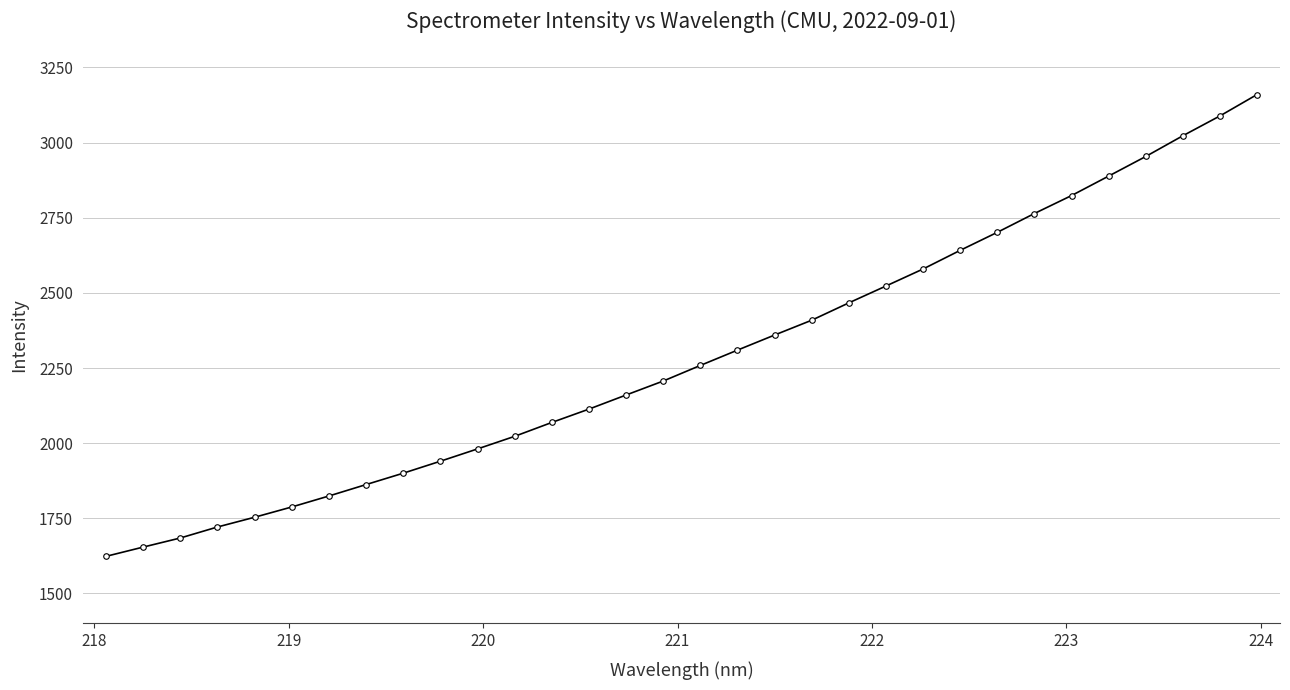

What is the difference between the second highest and second lowest values?

1434.7